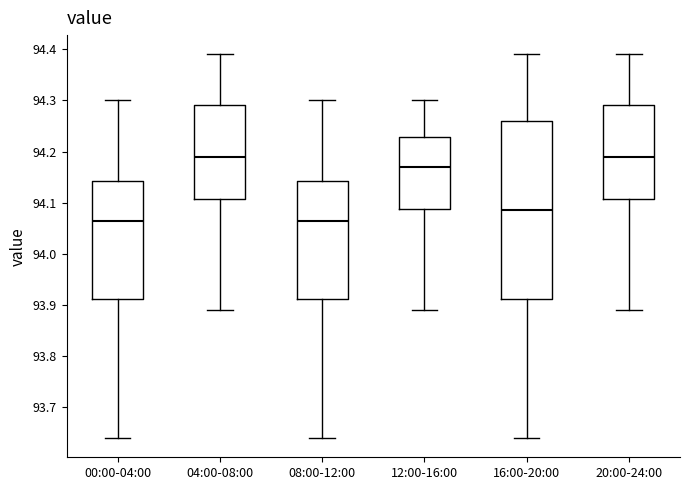

Reading left to right, transcribe this box plot: for each box, give where its median line is, the range the box spans, and where its two whiskers end, as read against the y-axis. The values are not printed on the chart, so give them approximately, as read against the axis.

00:00-04:00: median 94.07, box 93.91 to 94.14, whiskers 93.64 to 94.30
04:00-08:00: median 94.19, box 94.11 to 94.29, whiskers 93.89 to 94.39
08:00-12:00: median 94.07, box 93.91 to 94.14, whiskers 93.64 to 94.30
12:00-16:00: median 94.17, box 94.09 to 94.23, whiskers 93.89 to 94.30
16:00-20:00: median 94.09, box 93.91 to 94.26, whiskers 93.64 to 94.39
20:00-24:00: median 94.19, box 94.11 to 94.29, whiskers 93.89 to 94.39